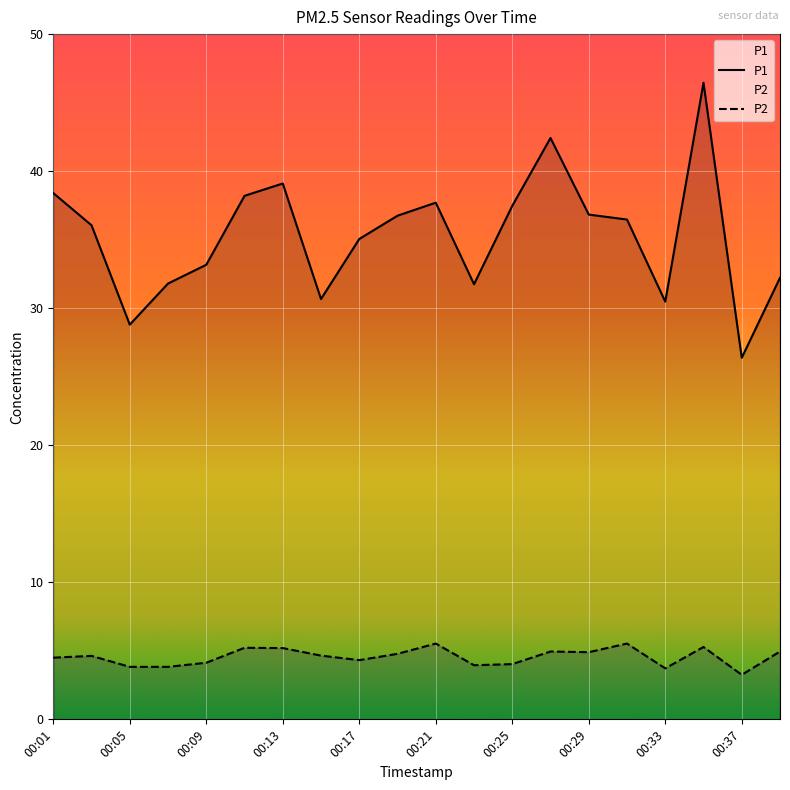

Reading left to right, extract all data points from this chart.

P1: 38.4	36.0	28.8	31.8	33.2	38.2	39.1	30.7	35.0	36.8	37.7	31.8	37.5	42.4	36.8	36.5	30.5	46.5	26.4	32.2
P2: 4.5	4.6	3.8	3.8	4.1	5.2	5.2	4.7	4.3	4.8	5.5	4.0	4.0	5.0	4.9	5.5	3.7	5.3	3.2	5.0